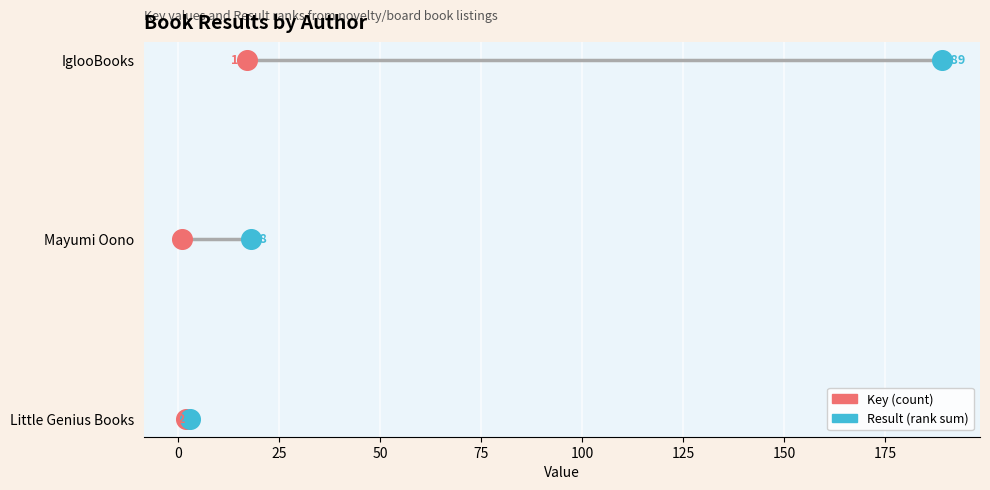

What are all the series names shown in the legend?

Key (count), Result (rank sum)